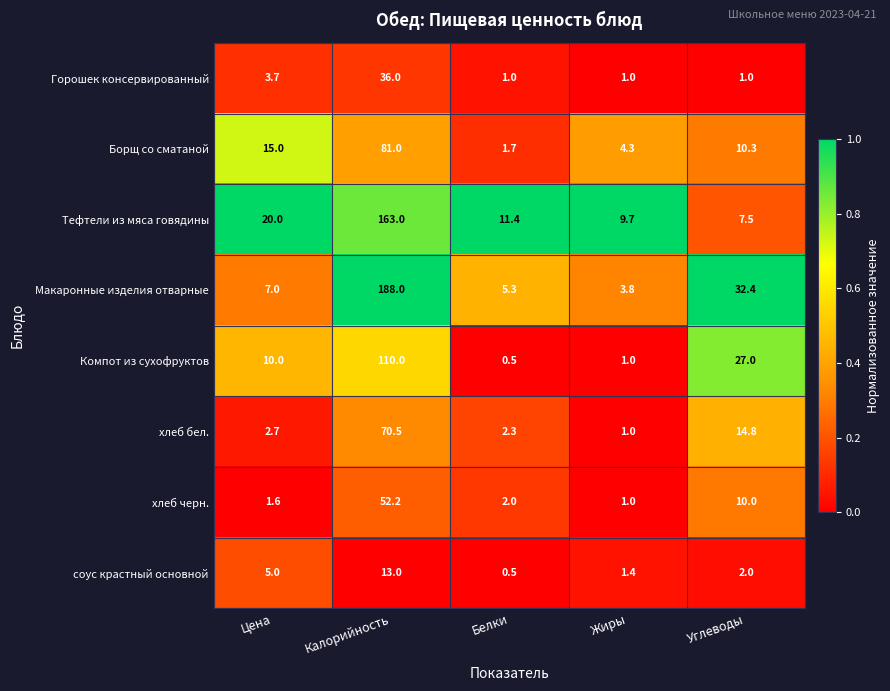

The value of Макаронные изделия отварные at Белки is 8.5. True or false?

False